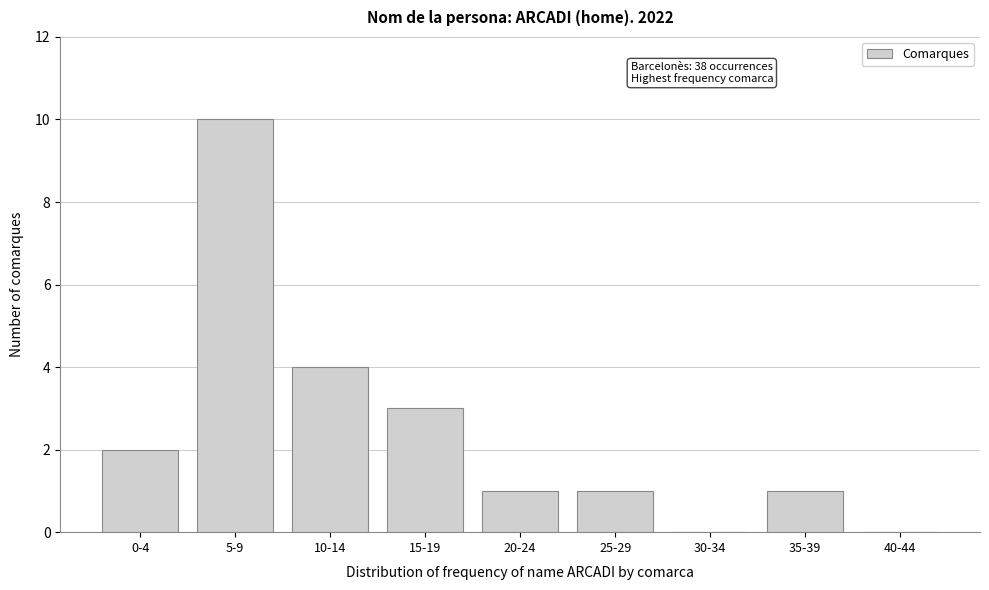

Reading left to right, what are all the values shown in this chart?

0-4=2	5-9=10	10-14=4	15-19=3	20-24=1	25-29=1	30-34=0	35-39=1	40-44=0